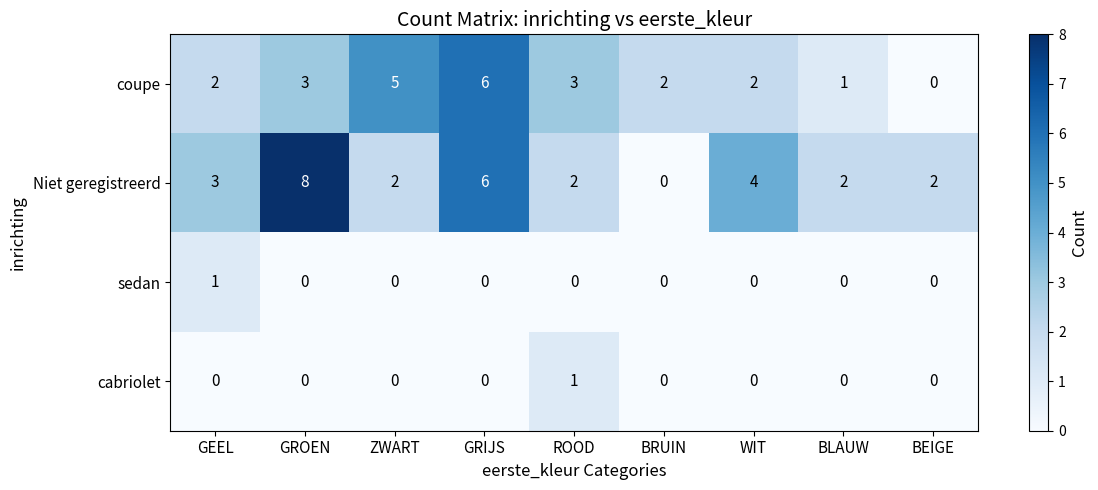

How many Niet geregistreerd values are between 2 and 4?

6